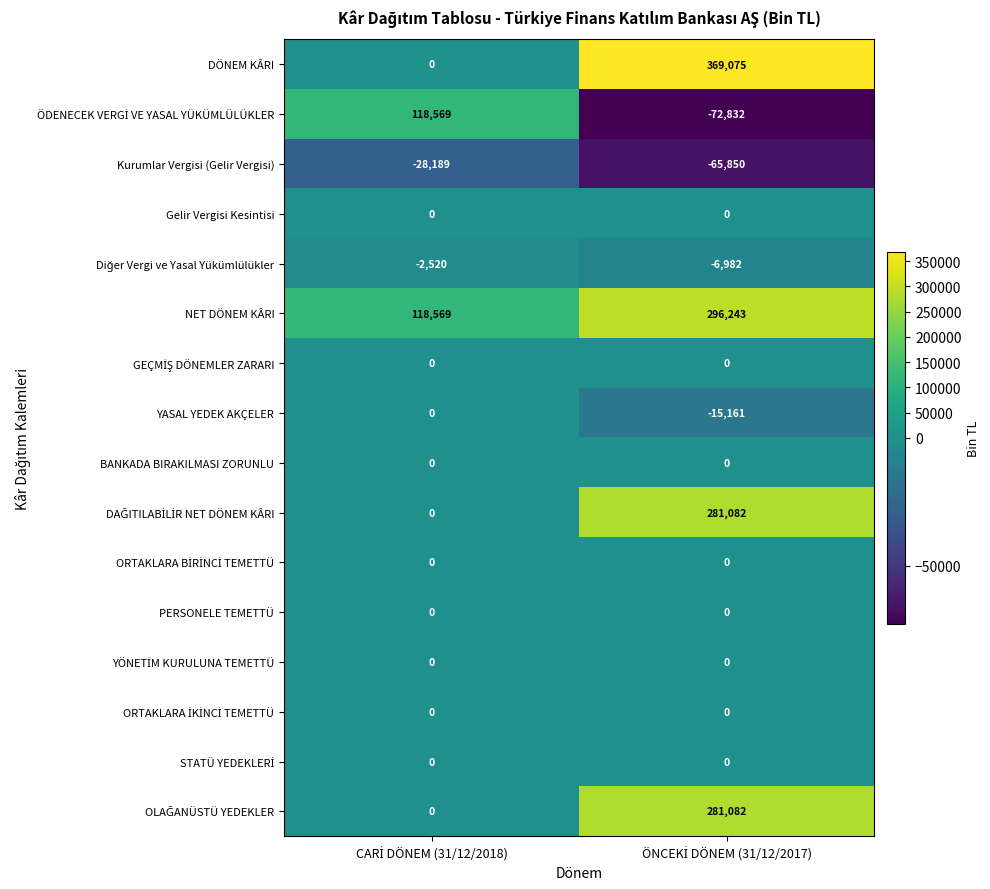

Which series has the largest range (max minus min)?

DÖNEM KÂRI